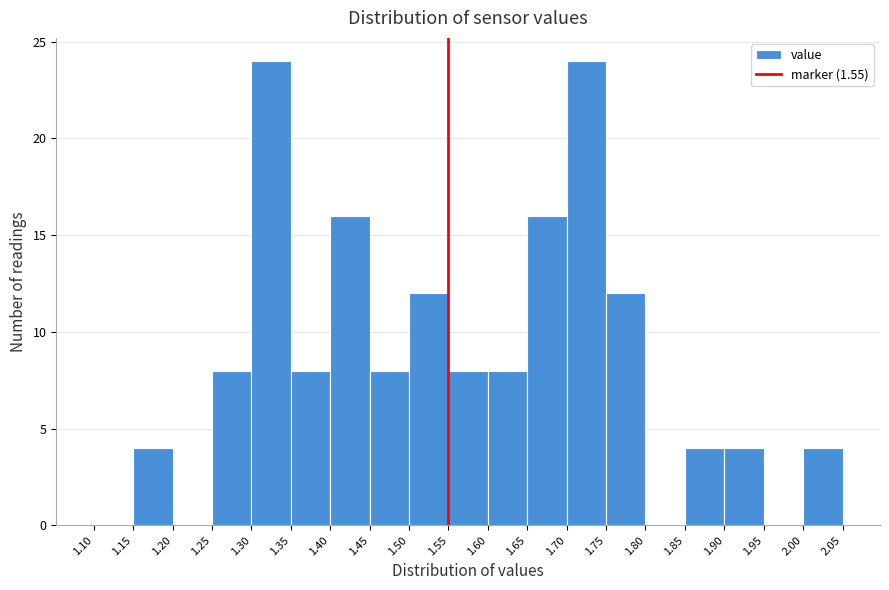

Reading left to right, list every bar in this chart as the range it spans on the x-axis followed by its height. The values are not printed on the chart, so give them approximately, as read against the axis.

1.10 to 1.15: 0
1.15 to 1.20: 4
1.20 to 1.25: 0
1.25 to 1.30: 8
1.30 to 1.35: 24
1.35 to 1.40: 8
1.40 to 1.45: 16
1.45 to 1.50: 8
1.50 to 1.55: 12
1.55 to 1.60: 8
1.60 to 1.65: 8
1.65 to 1.70: 16
1.70 to 1.75: 24
1.75 to 1.80: 12
1.80 to 1.85: 0
1.85 to 1.90: 4
1.90 to 1.95: 4
1.95 to 2.00: 0
2.00 to 2.05: 4